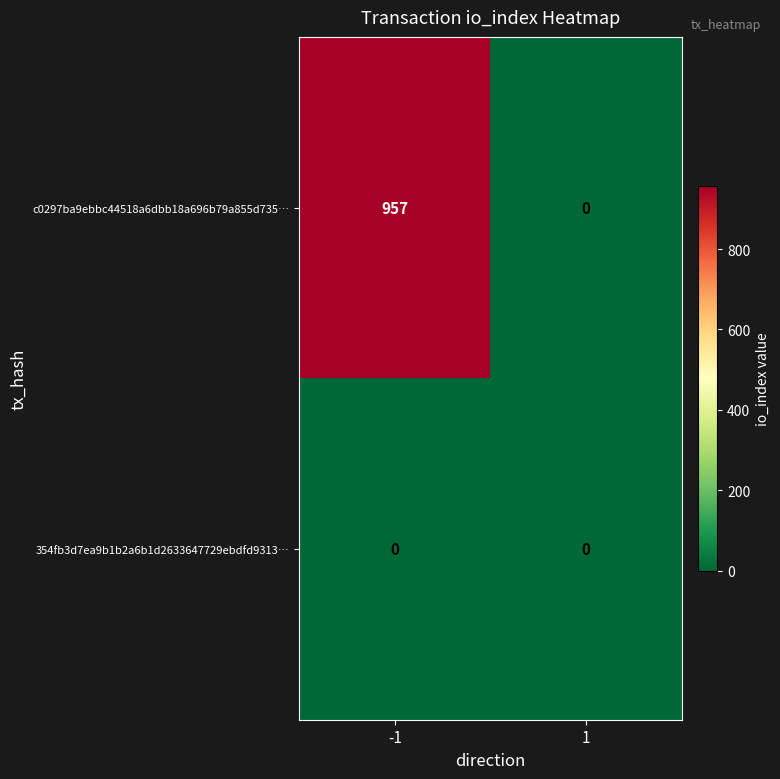

At -1, list the series in order from largest to smallest.

c0297ba9ebbc44518a6dbb18a696b79a855d735…, 354fb3d7ea9b1b2a6b1d2633647729ebdfd9313…